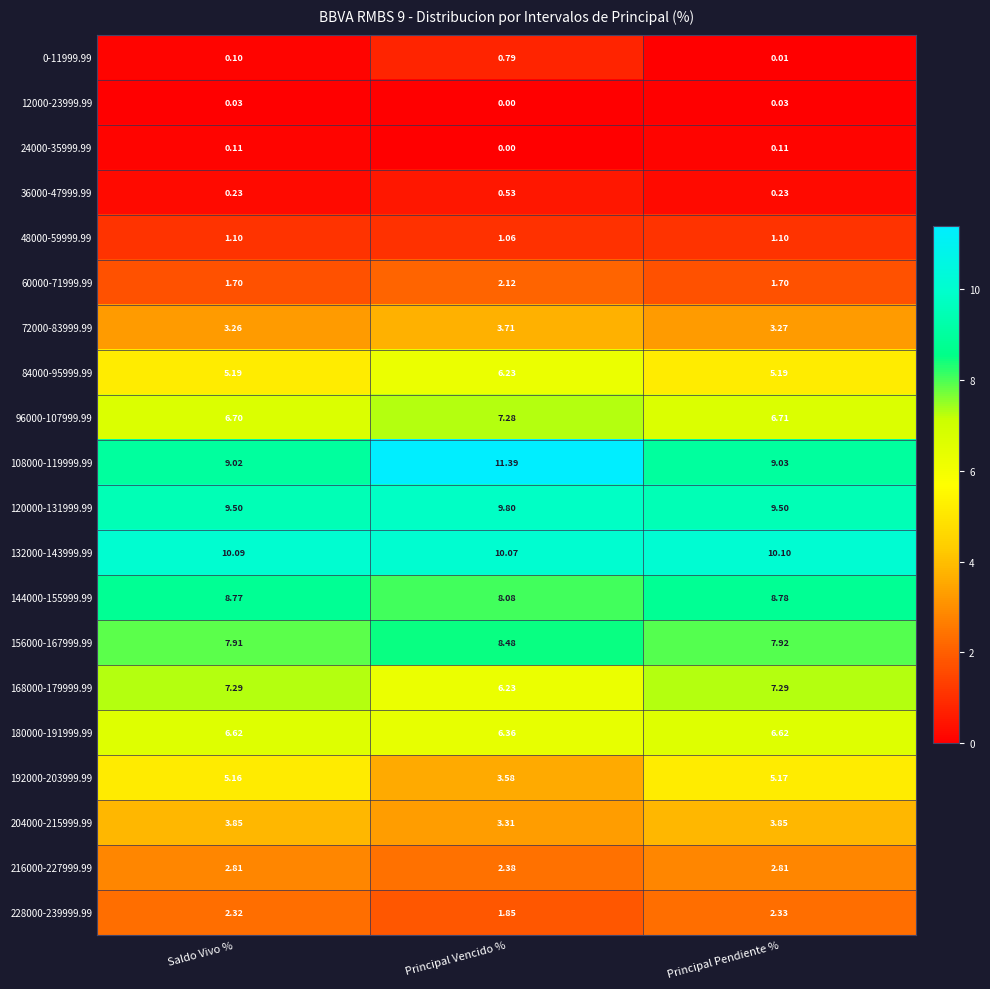

Is the value of 84000-95999.99 at Principal Vencido % greater than the value of 132000-143999.99 at Principal Pendiente %?

No